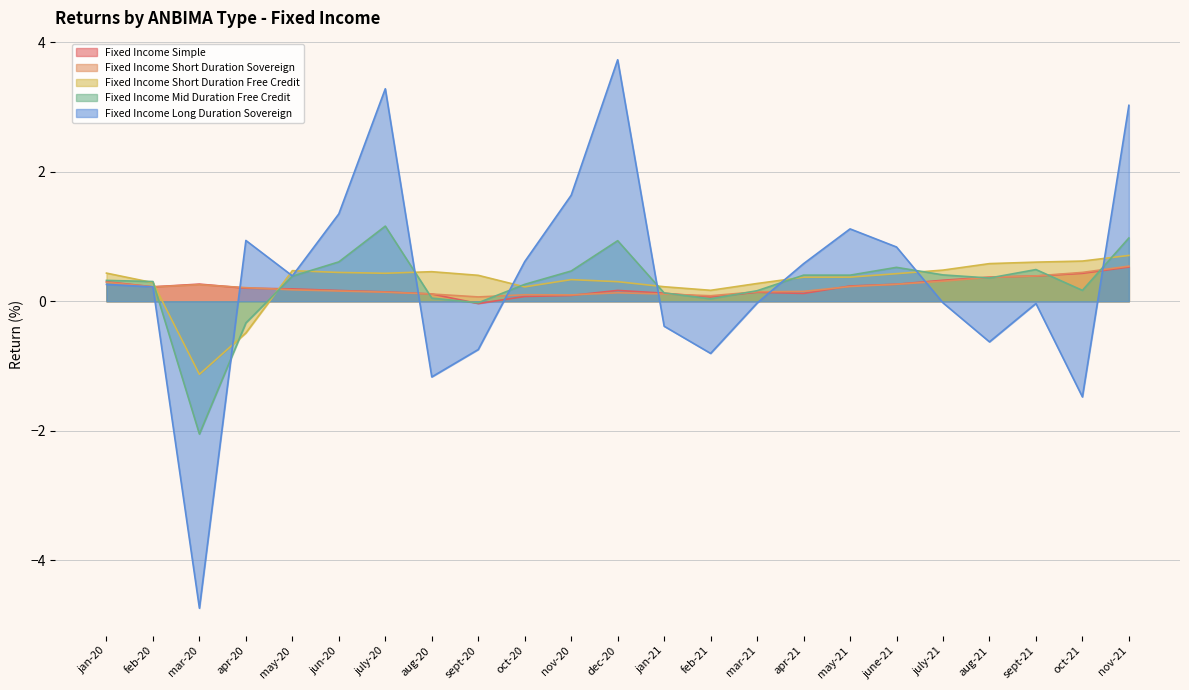

Which series ends up on top after the final intersection of Fixed Income Mid Duration Free Credit and Fixed Income Simple?

Fixed Income Mid Duration Free Credit